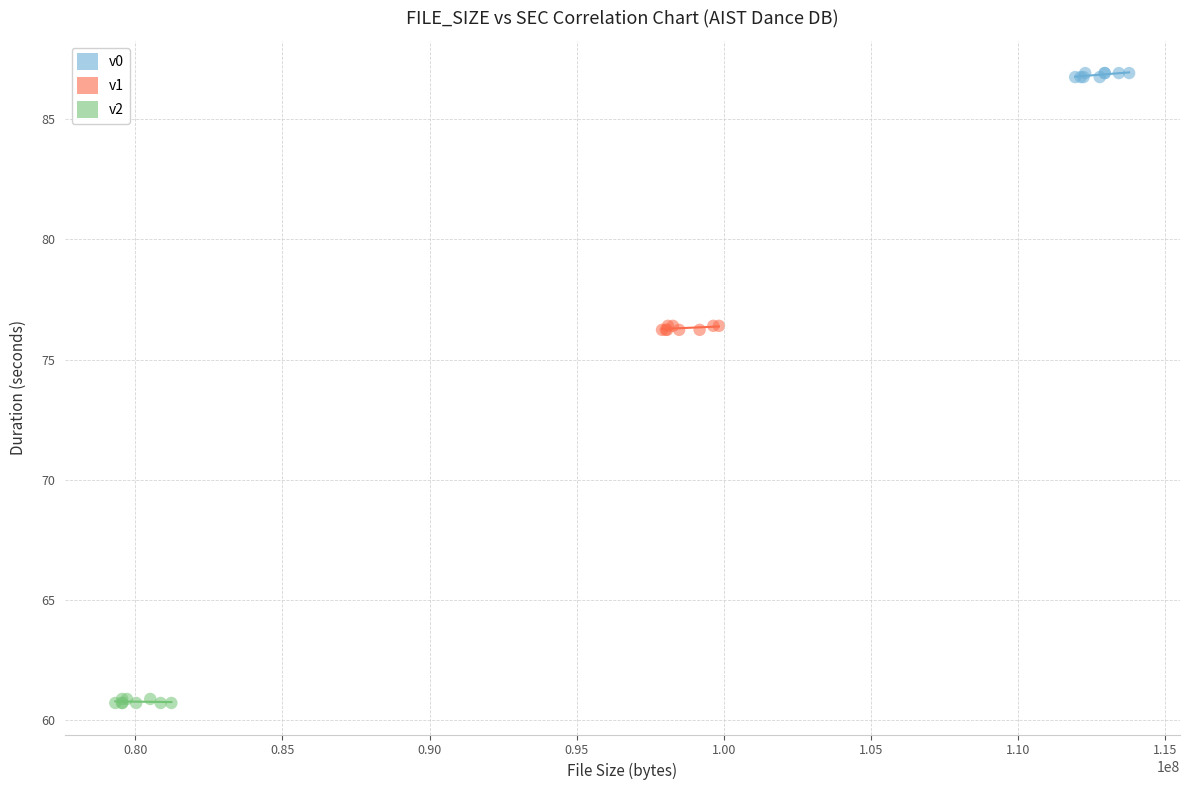

Which series reaches the minimum Y coordinate?

v2